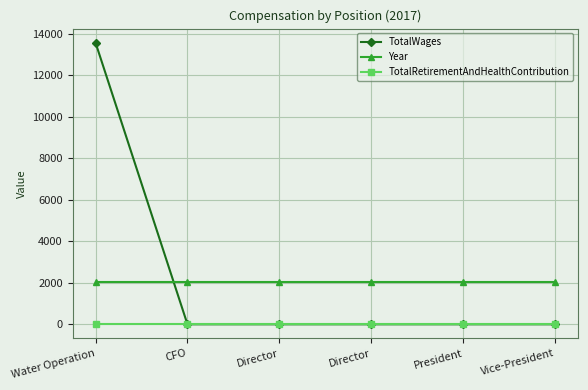

Is the value of Year at Water Operation greater than the value of TotalRetirementAndHealthContribution at Water Operation?

Yes